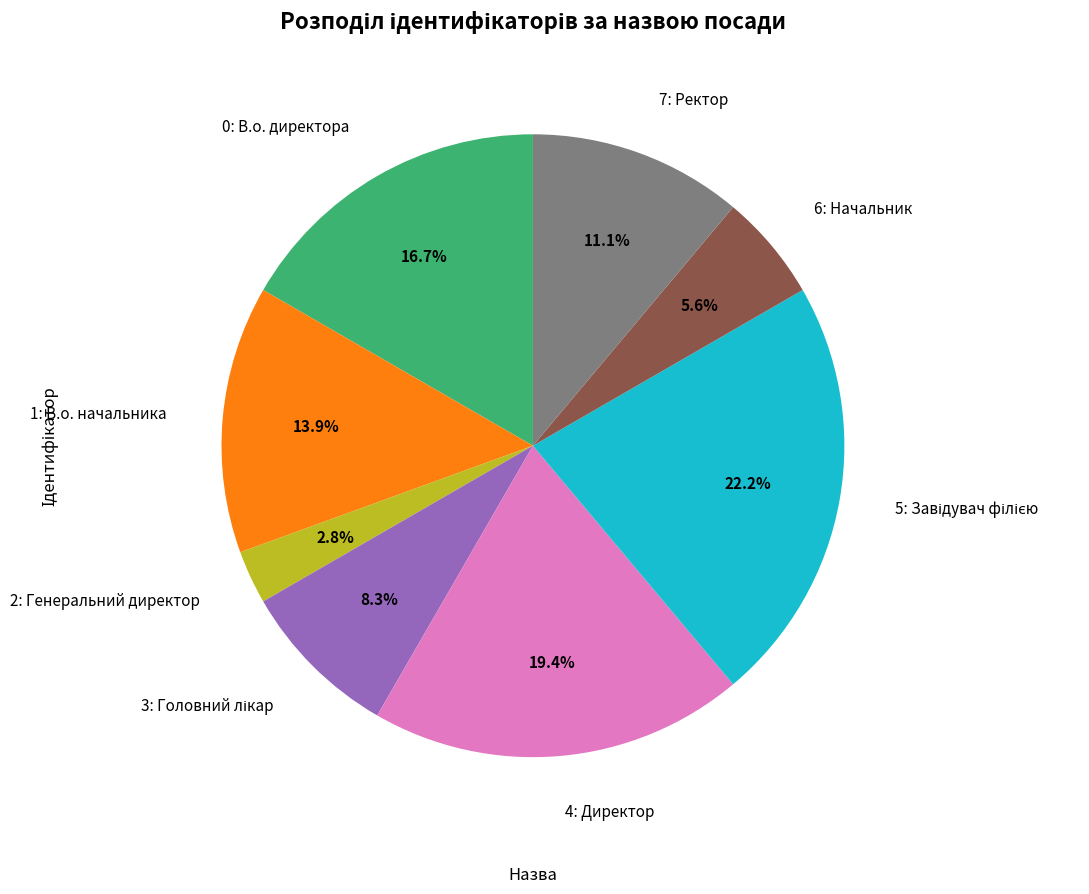

Is there any slice that represents more than half of the pie?

No